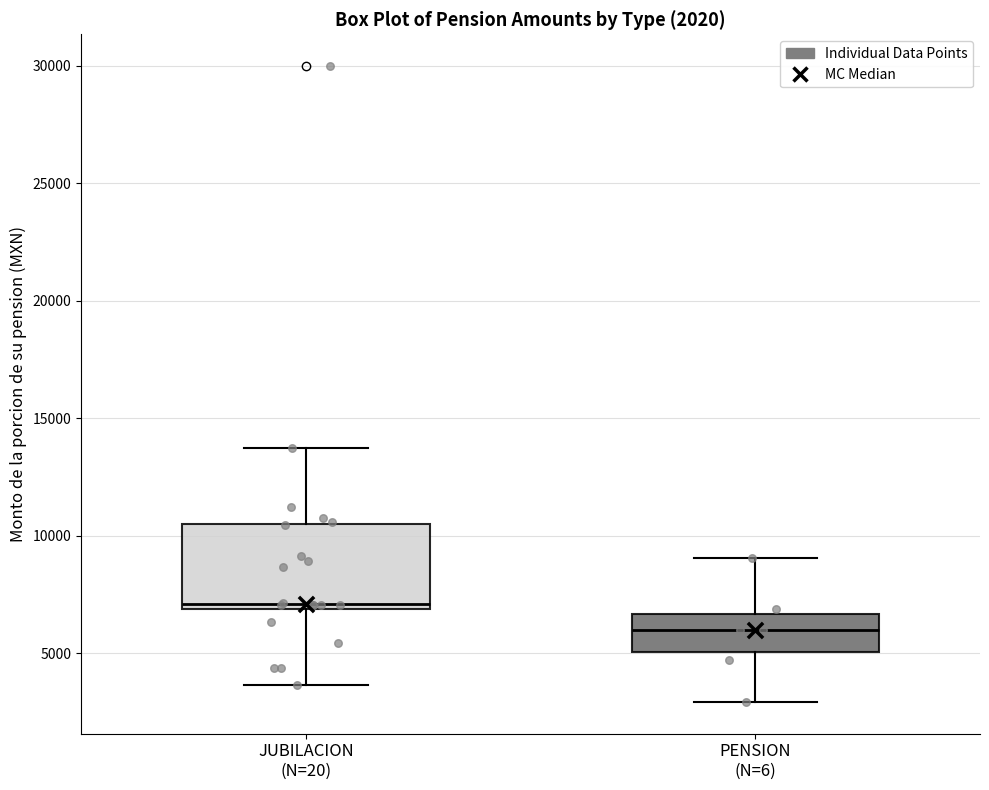

Comparing the boxes themselves (not the whiskers), which one is the tallest?

JUBILACION (N=20)